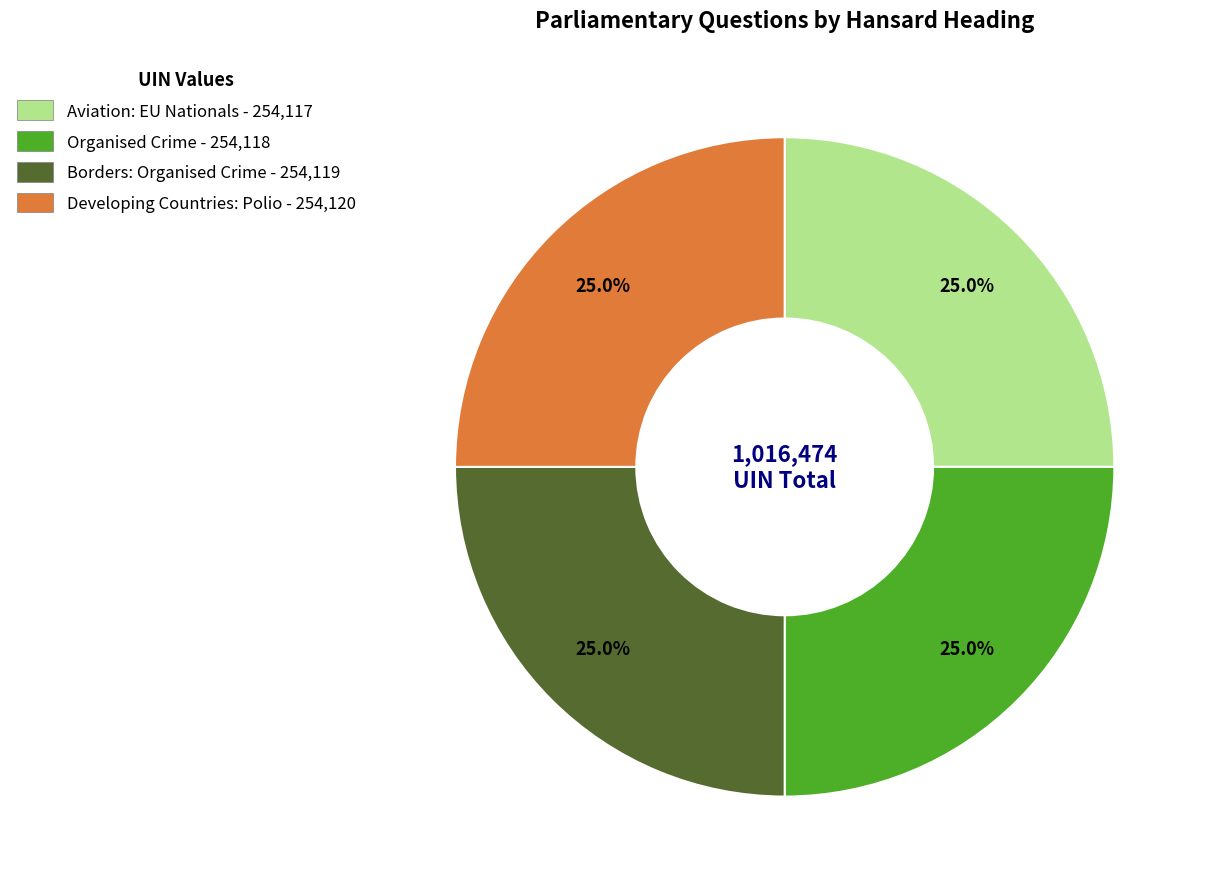

Is there a majority slice in this chart?

No